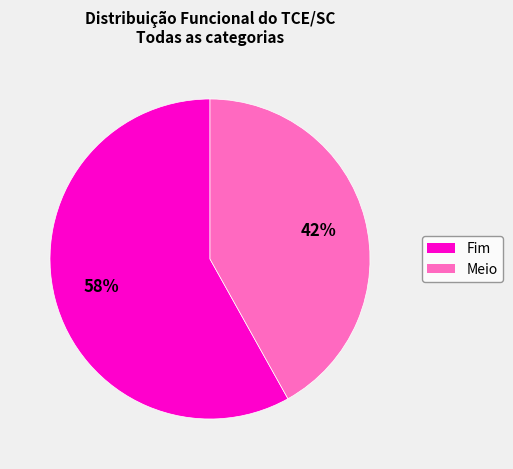

To the nearest percent, what is the average slice percentage?

50%